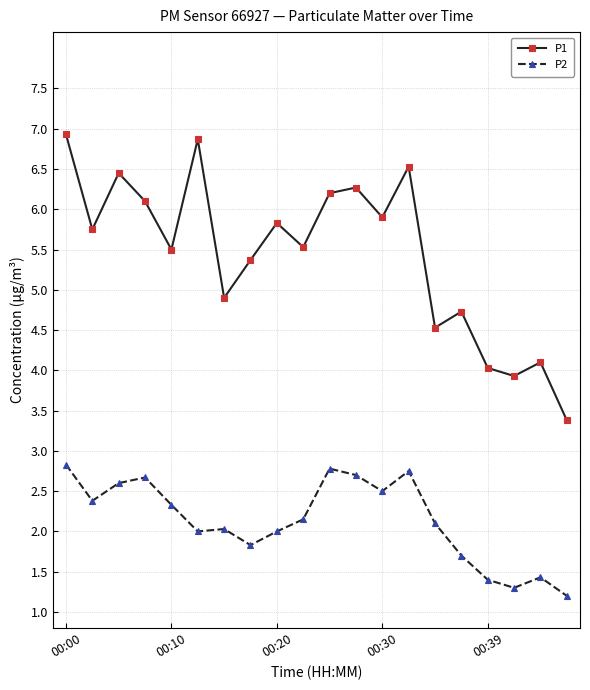

What is the value of the P2 point at the 2nd from the left?

2.4